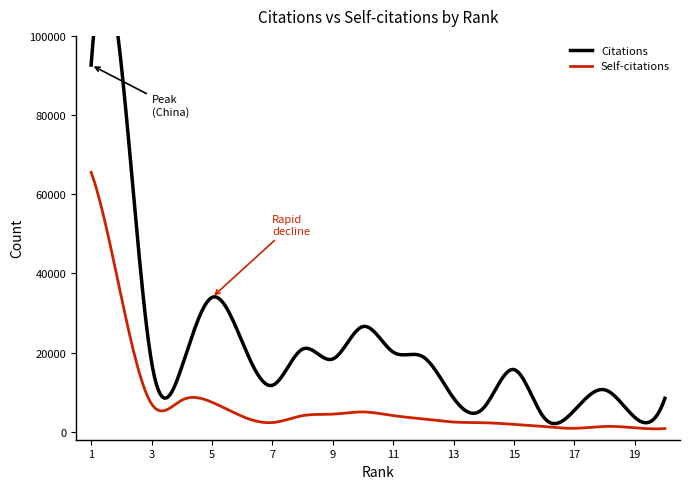

At which label does Self-citations reach its minimum?

20